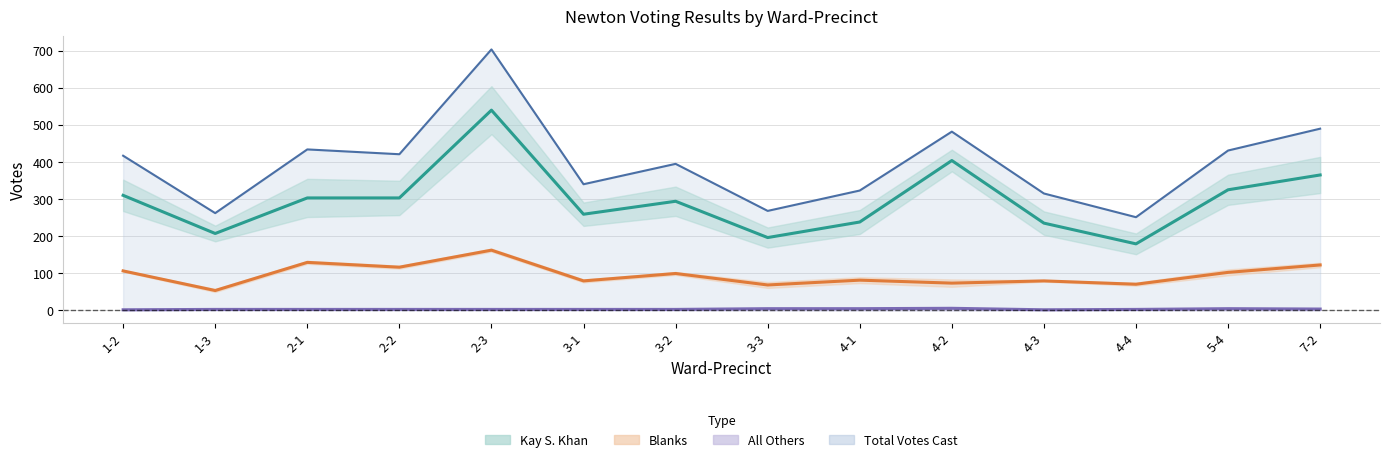

What is the difference between the Blanks values at 1-3 and 2-1?

76